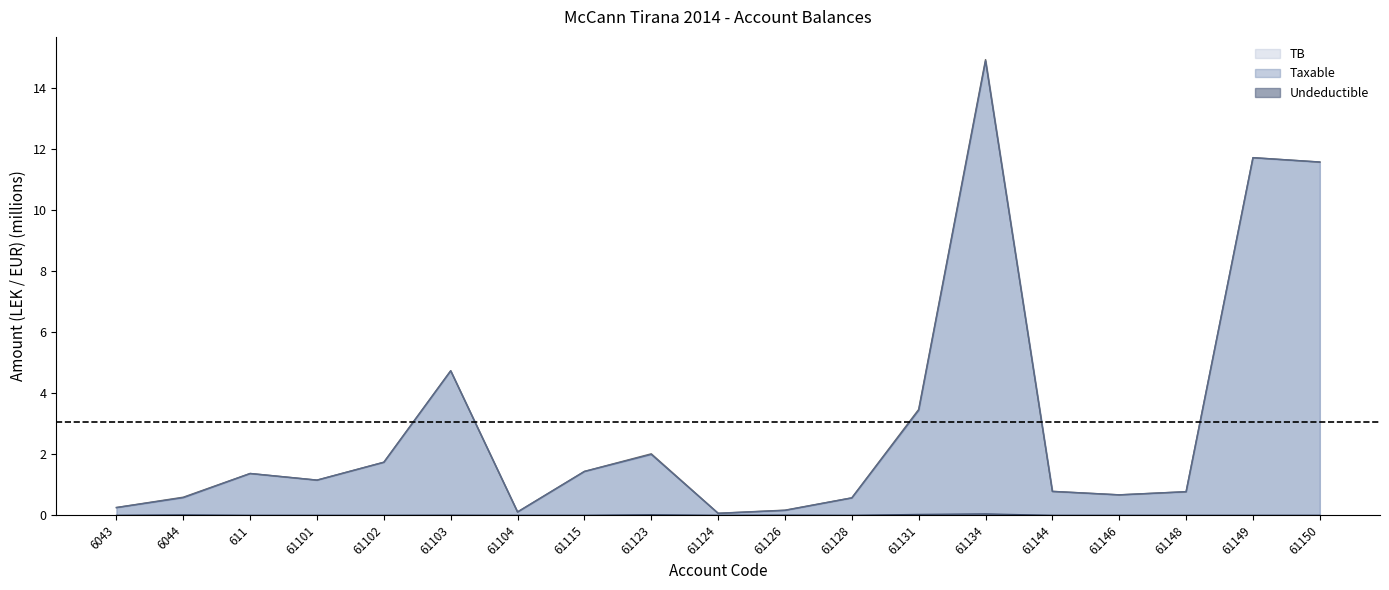

What are all the series names shown in the legend?

Taxable, Undeductible, TB